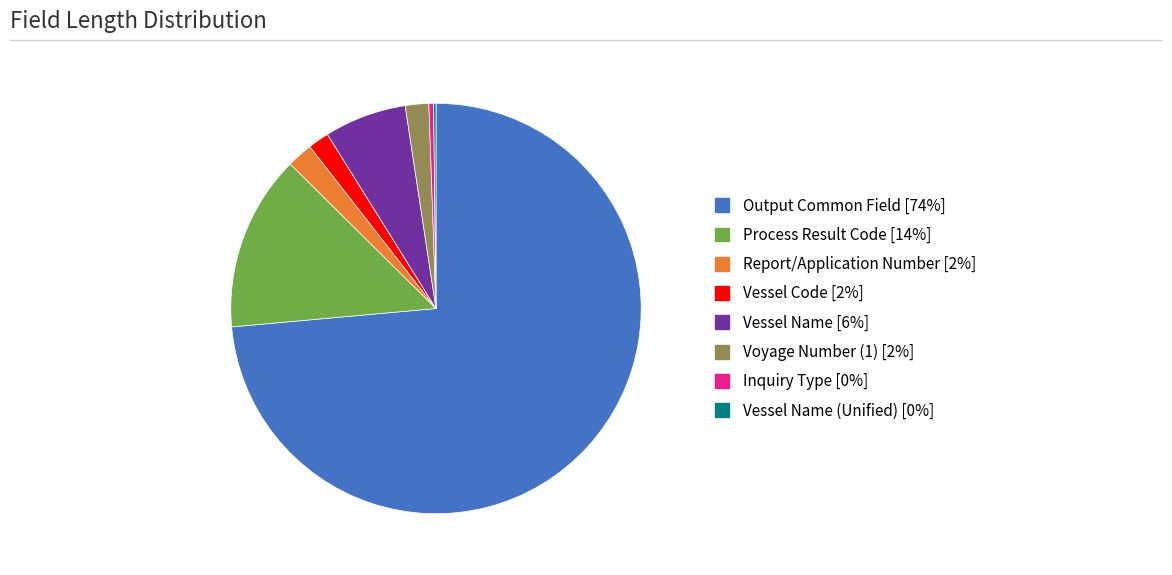

Is there any slice that represents more than half of the pie?

Yes